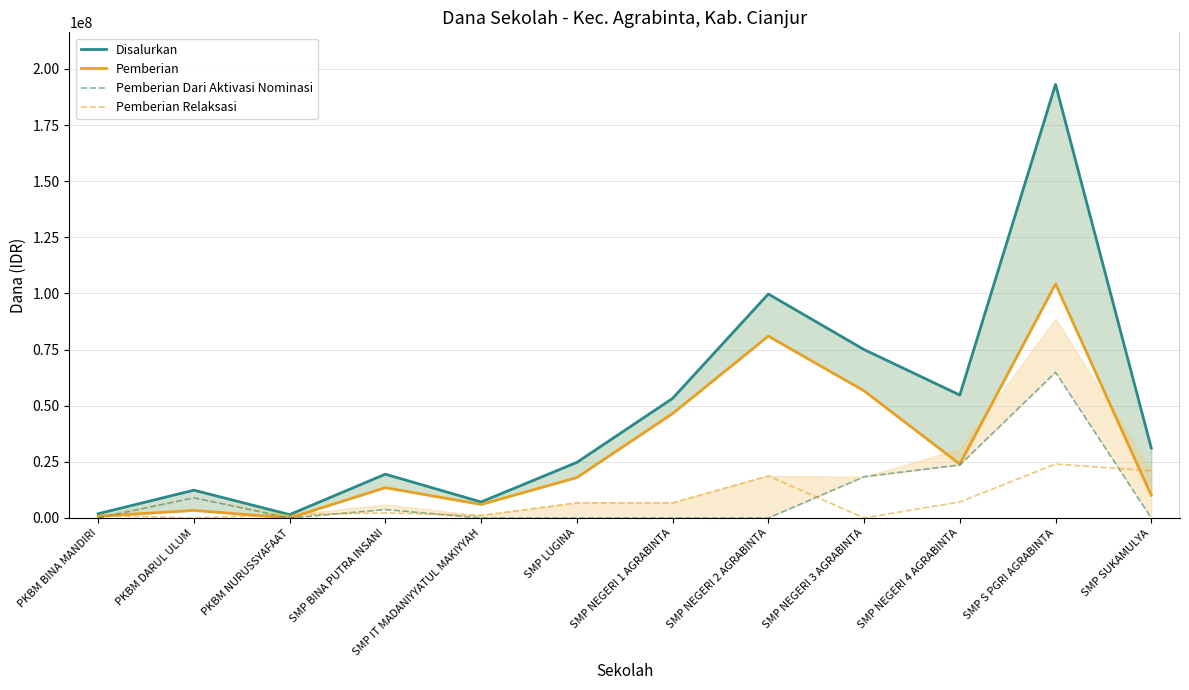

What is the average value of the Pemberian series?

30343750